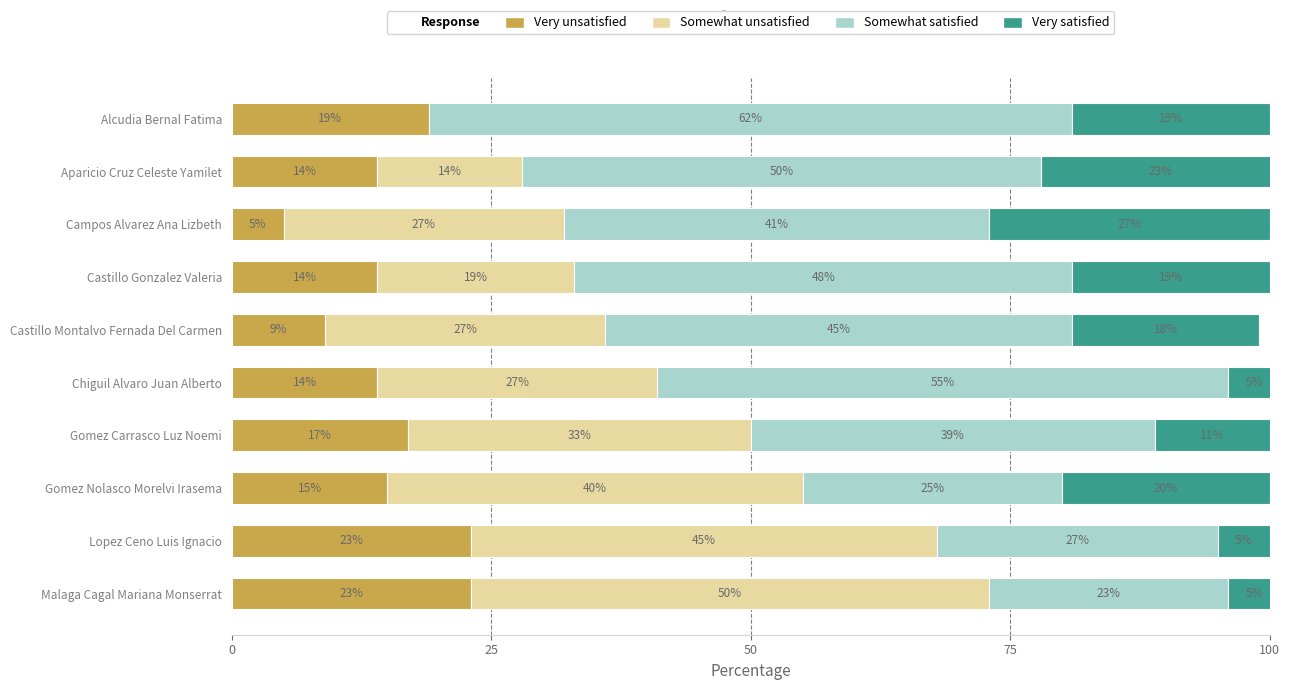

What is the total value across all series at Aparicio Cruz Celeste Yamilet?

101